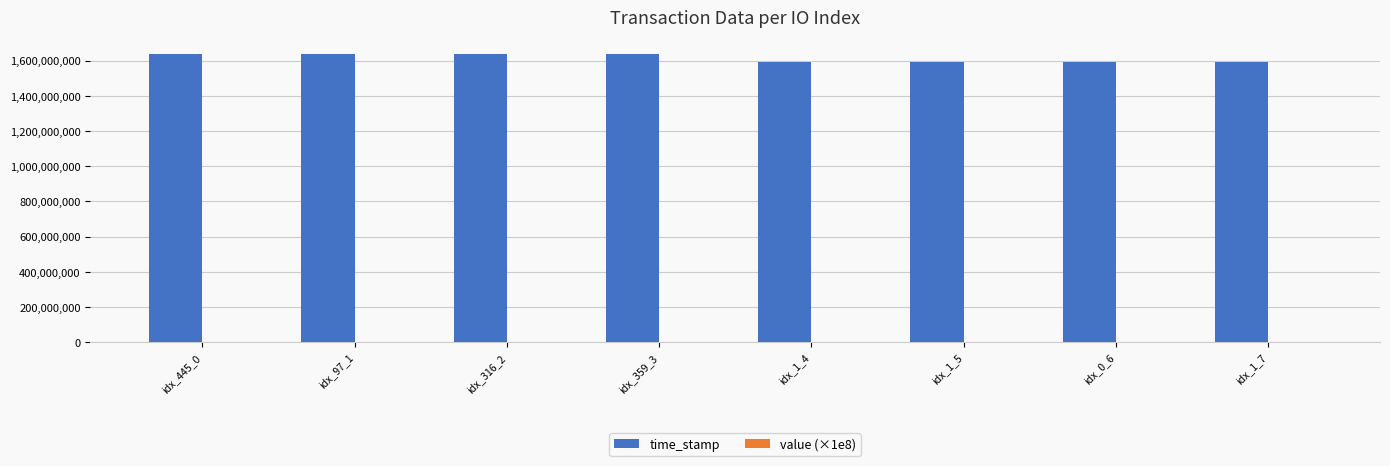

True or false: time_stamp has a value of 1591713281.0 at idx_1_5.

True